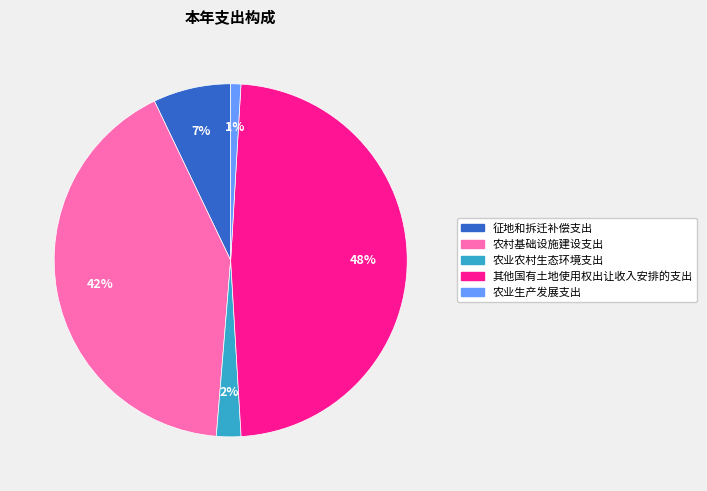

Combined, do 征地和拆迁补偿支出 and 农业生产发展支出 account for over 50%?

No